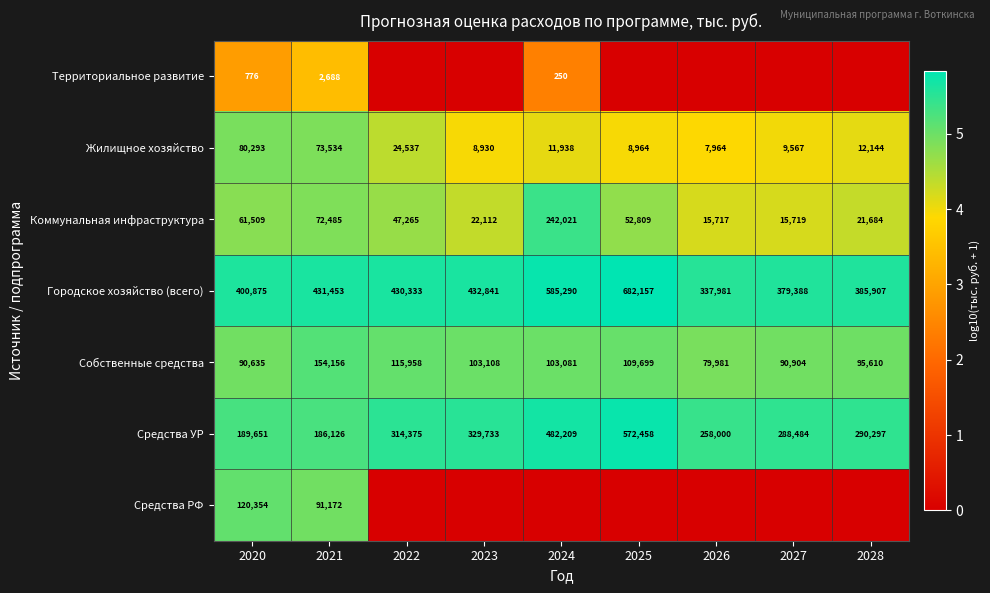

What is the difference between the second highest and minimum values in the Средства УР series?

296083